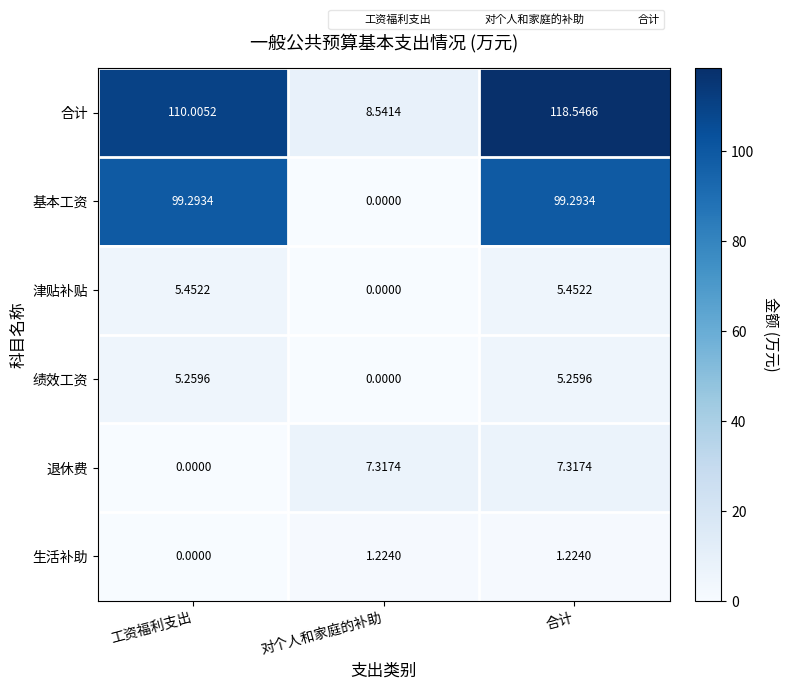

At how many categories does at least one series exceed 58?

2